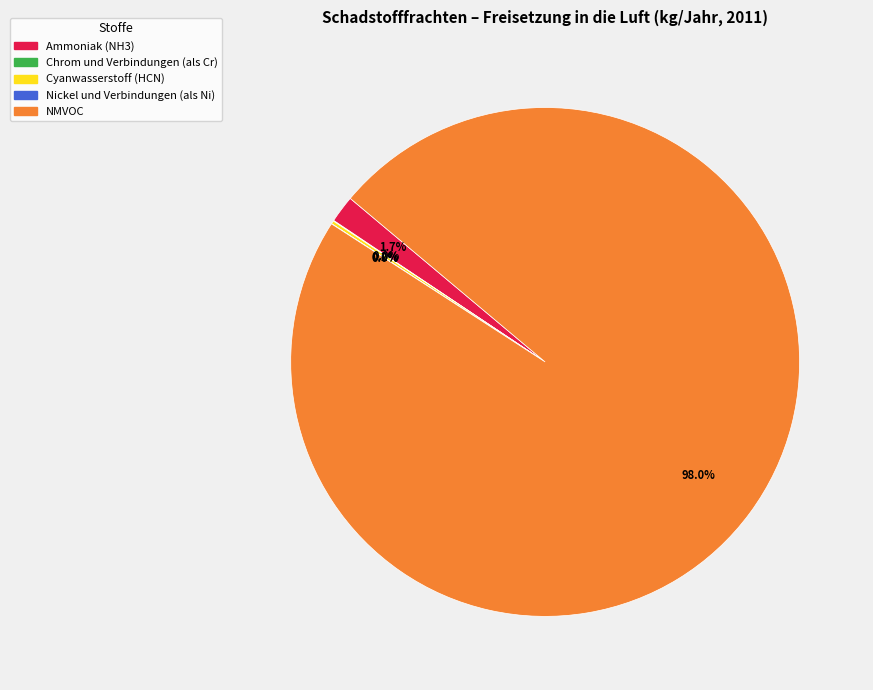

Is there any slice that represents more than half of the pie?

Yes